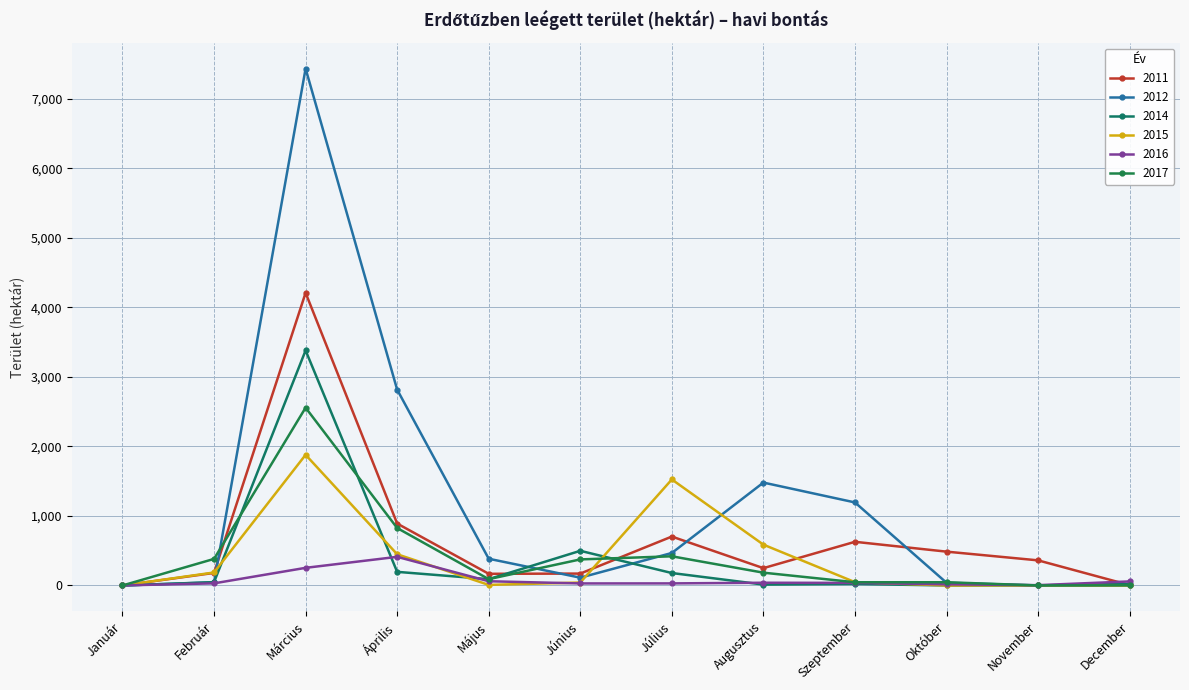

What is the value of the 2011 point at the 11th from the left?

361.4